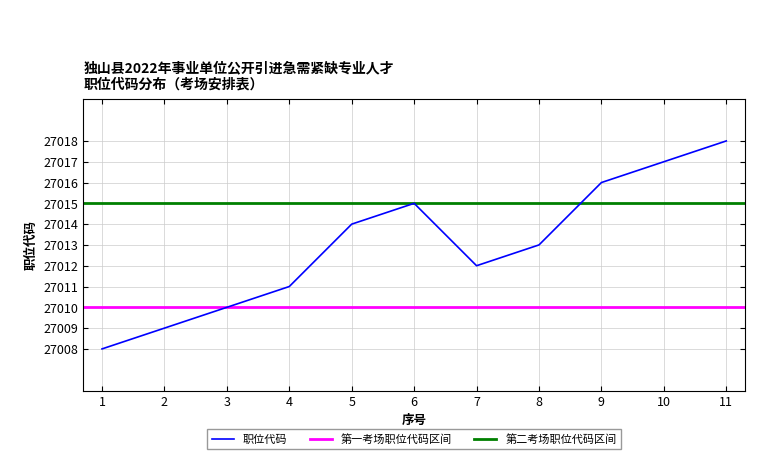

Which has a higher value, 10 or 2?

10